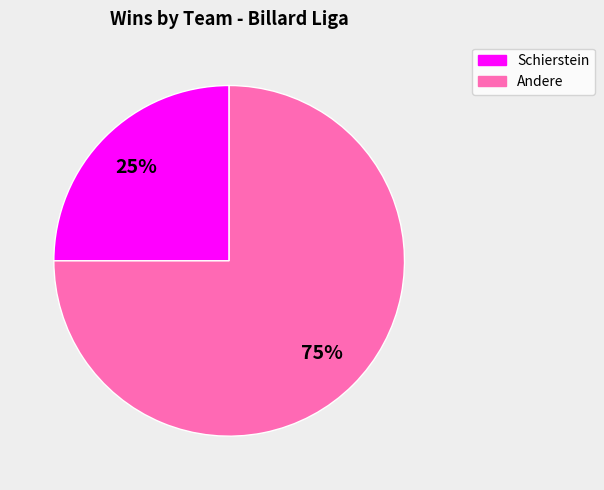

Does any single category account for the majority?

Yes